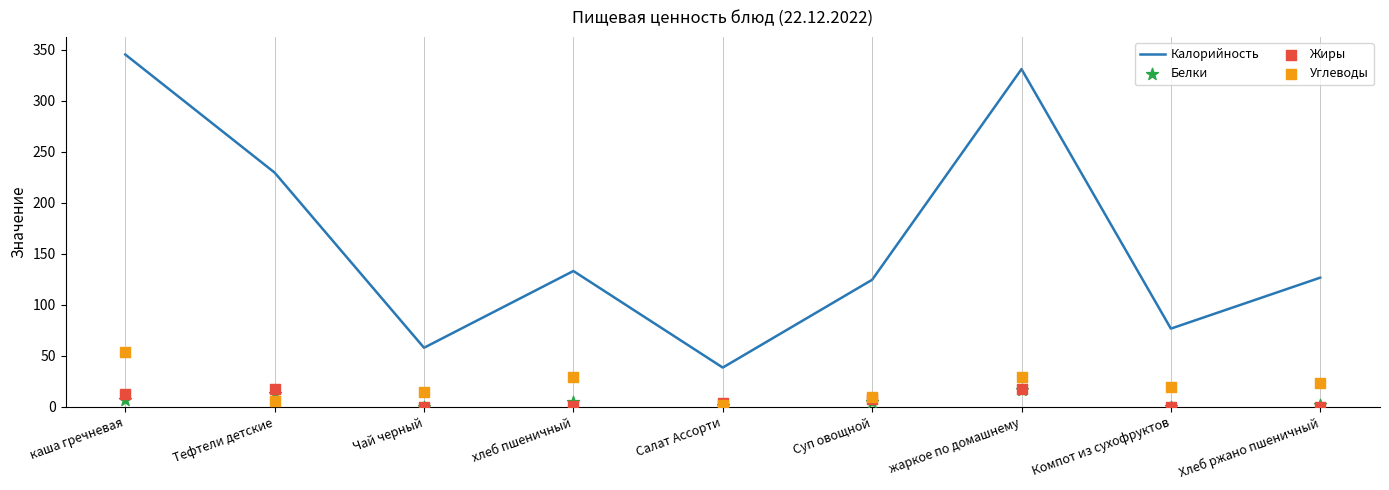

Is the value of Белки at каша гречневая greater than the value of Калорийность at Хлеб ржано пшеничный?

No